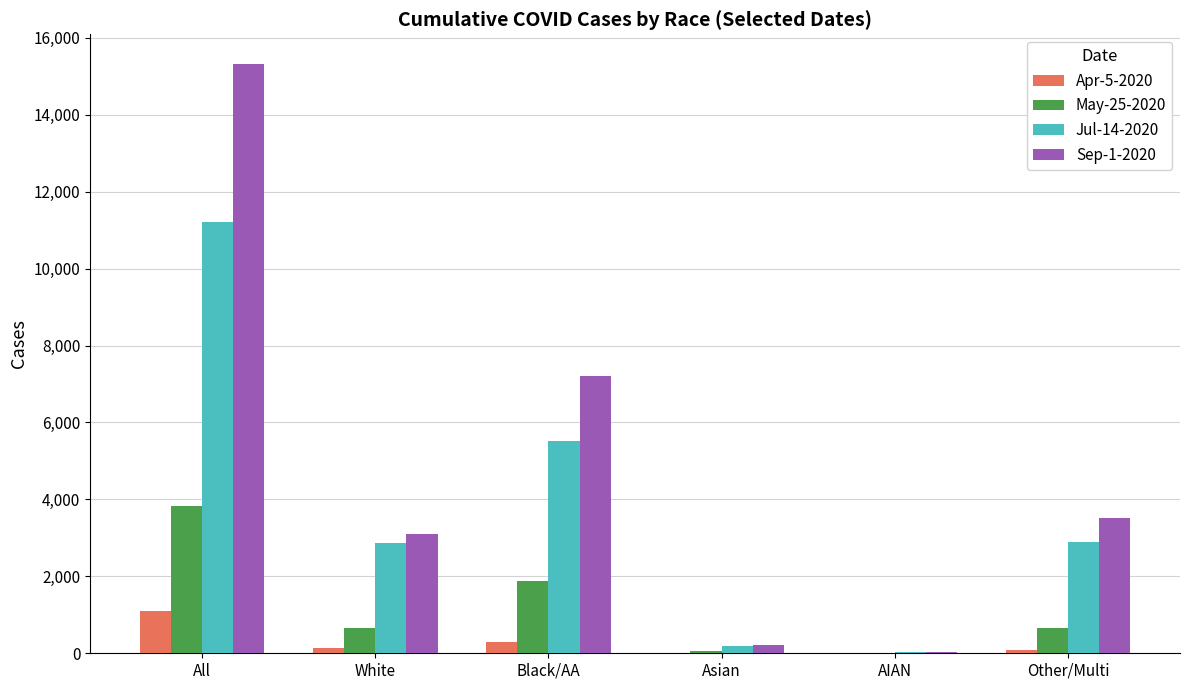

The May-25-2020 series shows 3841 at All. True or false?

True